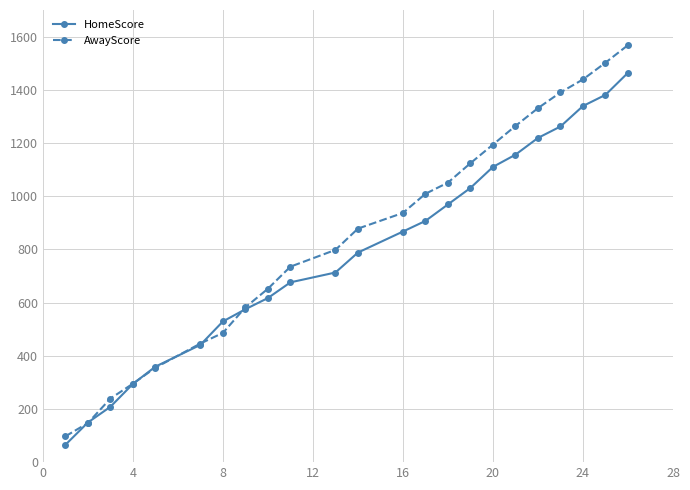

What is the minimum value shown in the chart?

65